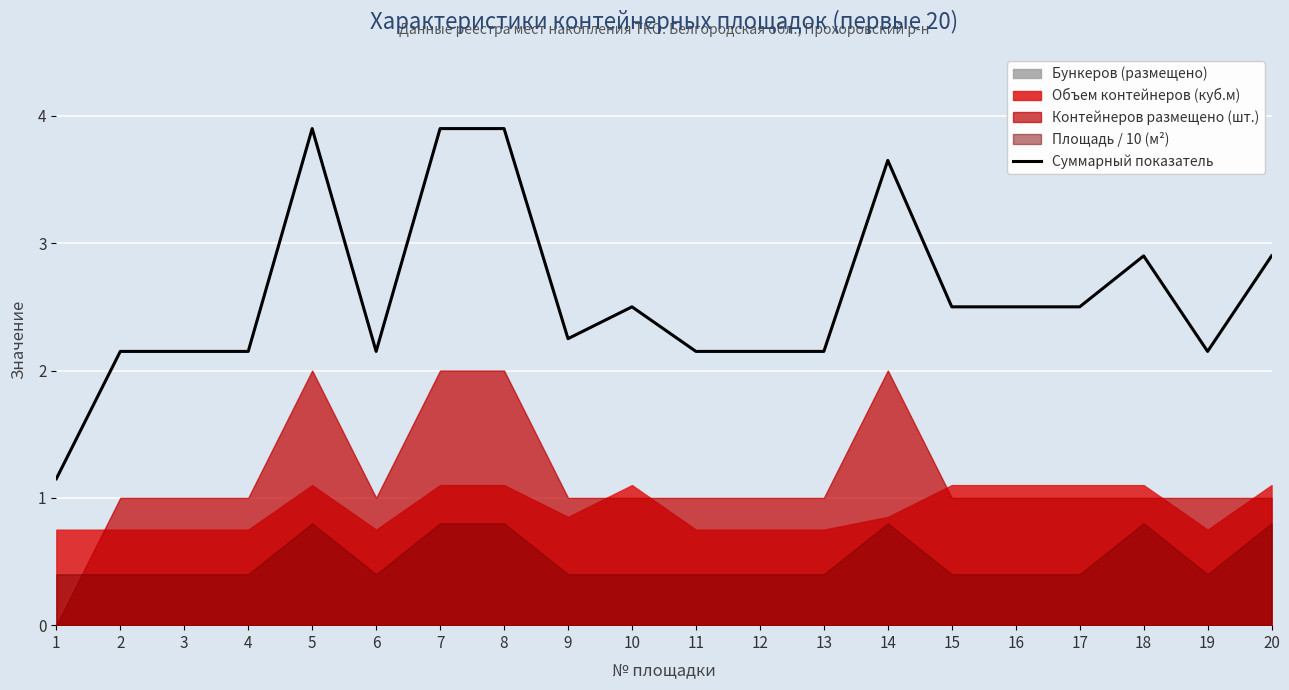

What is the sum of the values at 4 and 17?

4.7